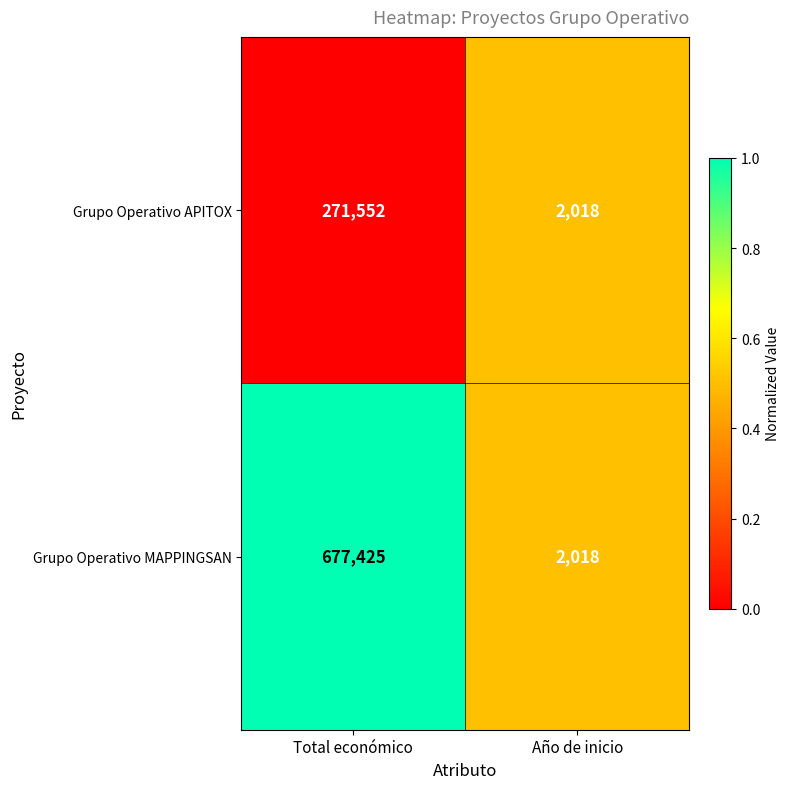

List the series in order of their peak value, highest first.

Grupo Operativo MAPPINGSAN, Grupo Operativo APITOX